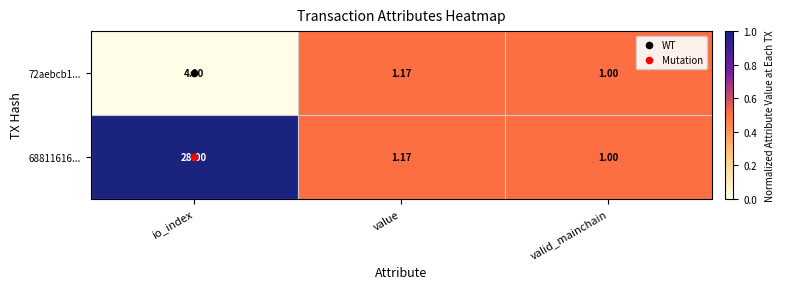

At which label does 72aebcb1... reach its minimum?

valid_mainchain